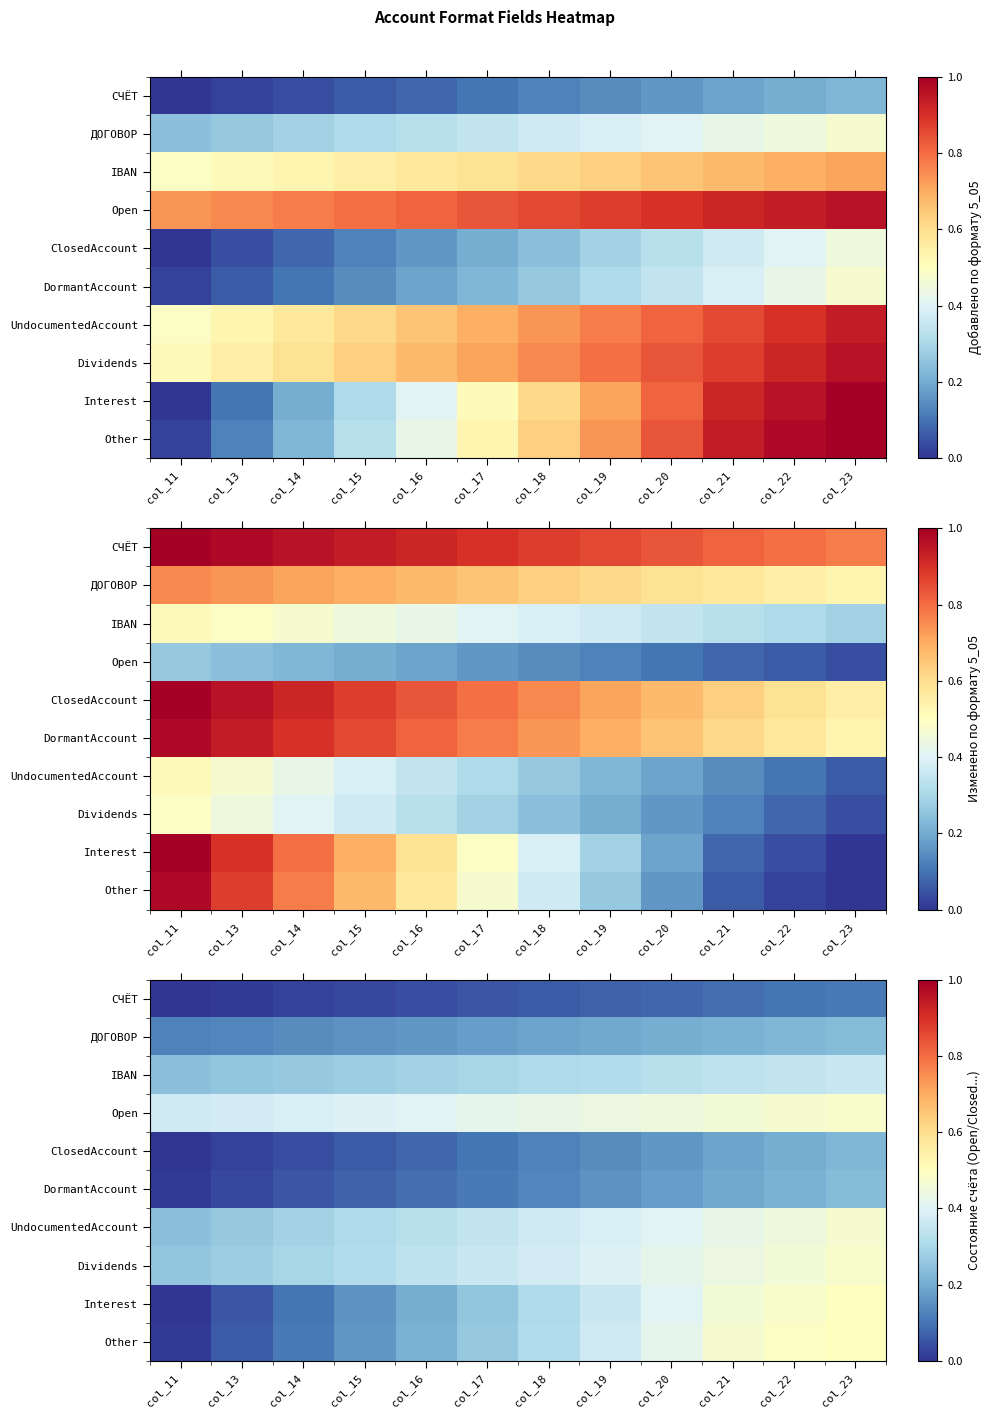

Which series has the largest range (max minus min)?

Interest